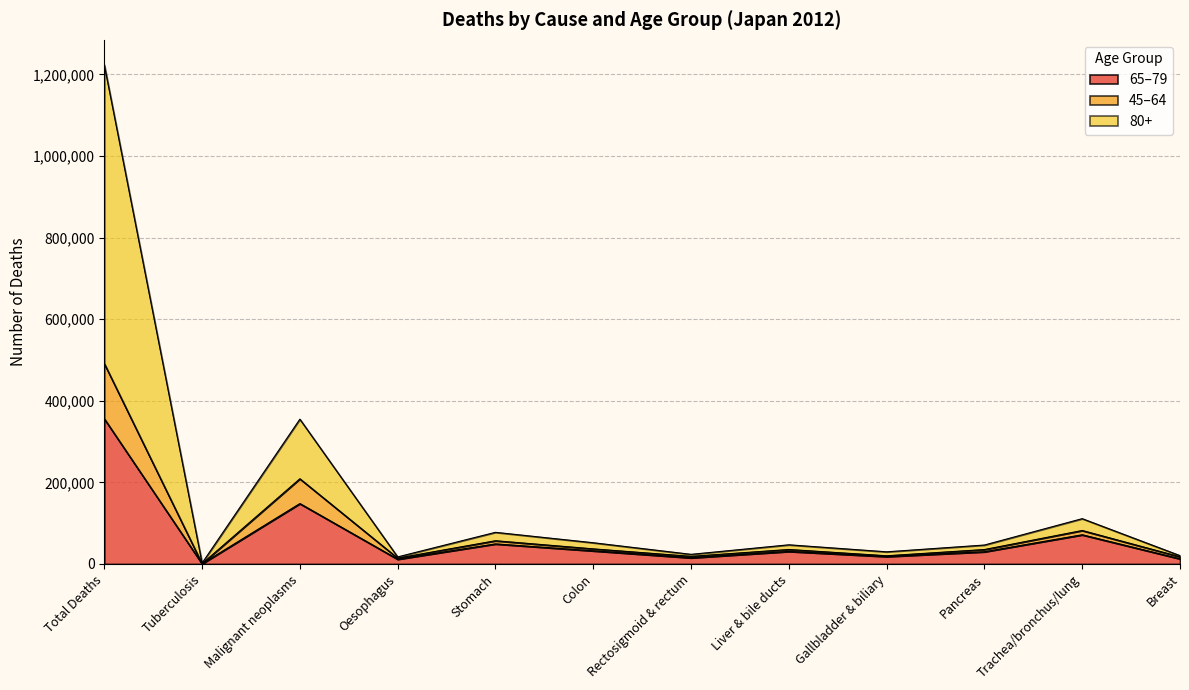

In 80+, how many points are lower than both neighbors (excluding endpoints)?

4